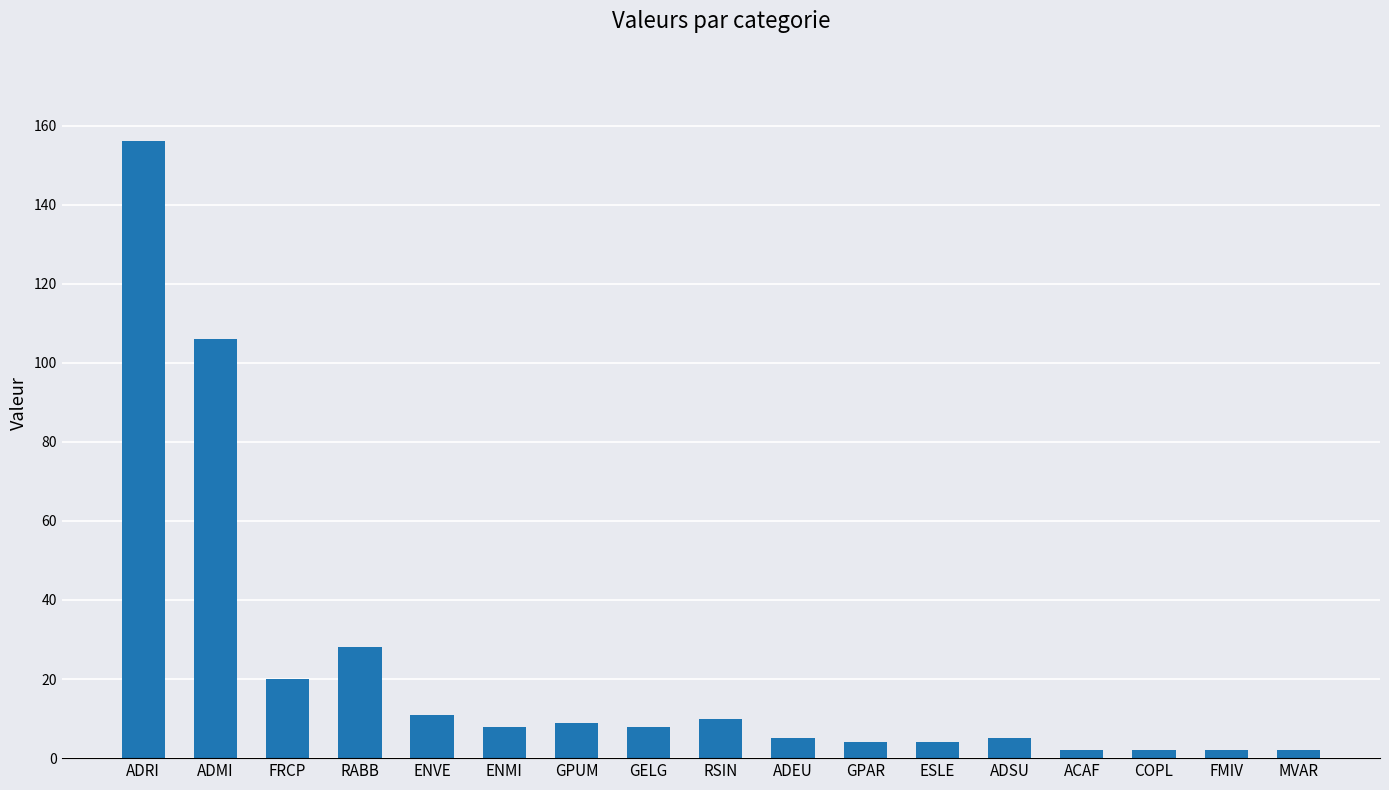

What is the minimum value shown in the chart?

2